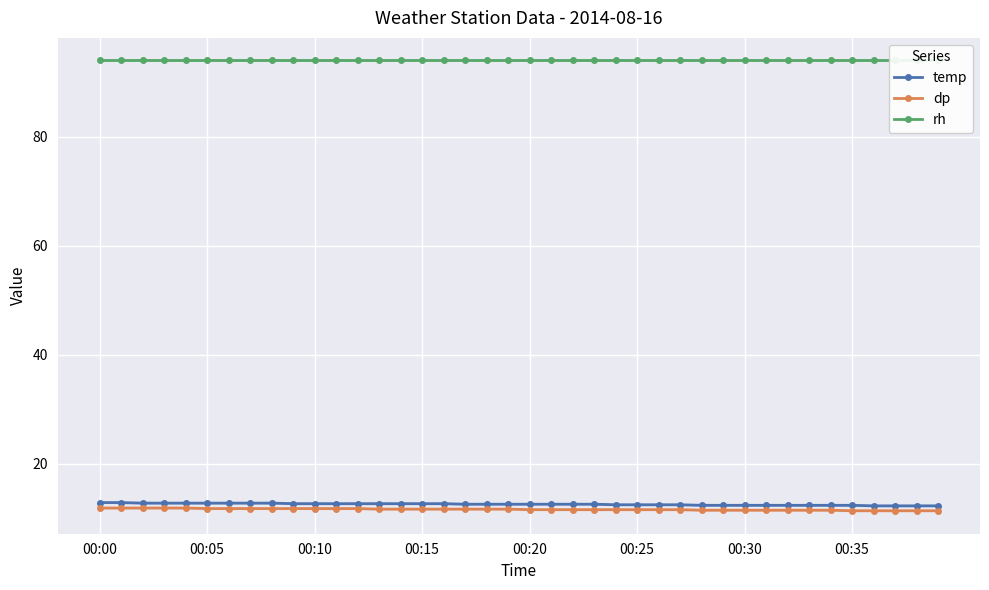

The value of rh at 9 is 160.3. True or false?

False